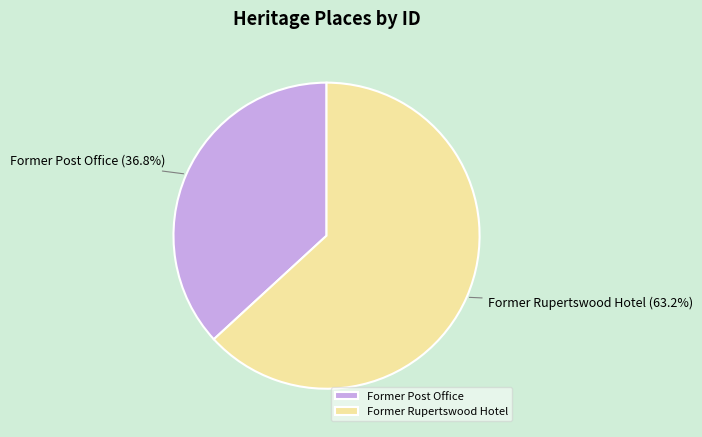

Which has a higher value, Former Rupertswood Hotel or Former Post Office?

Former Rupertswood Hotel